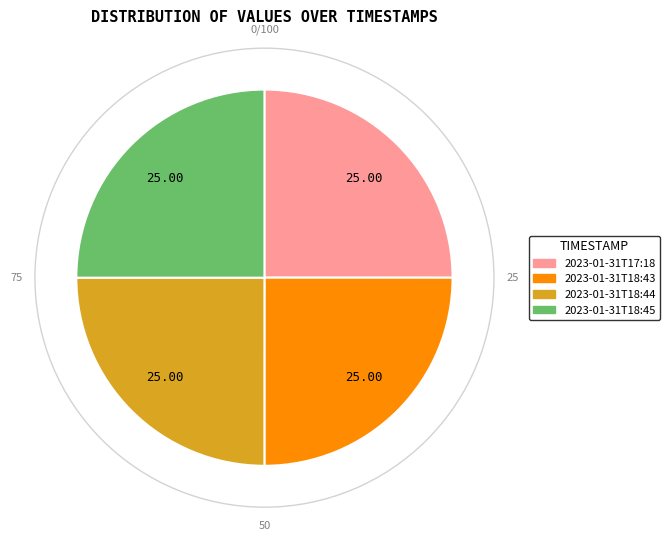

Is there a majority slice in this chart?

No